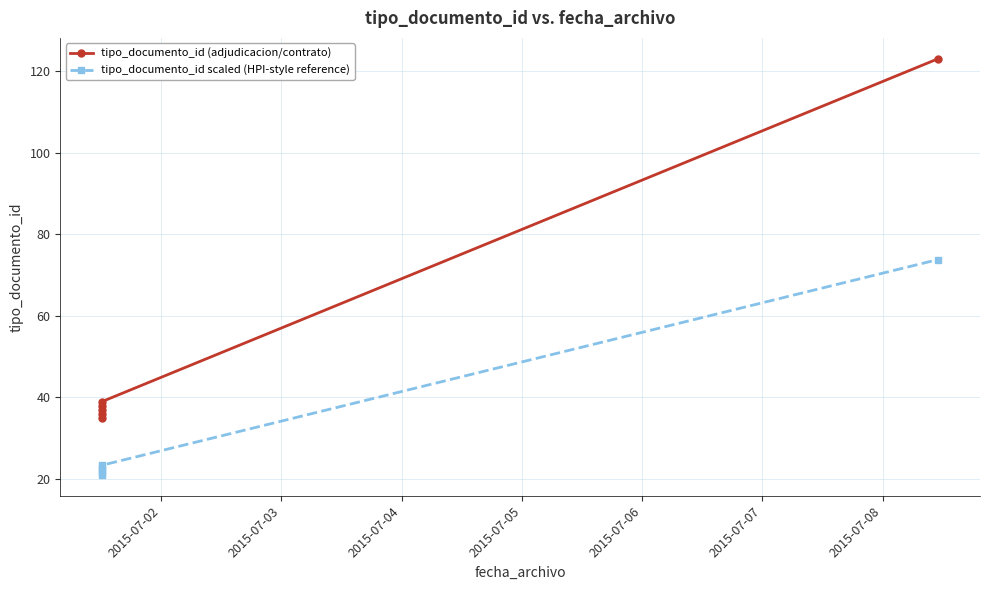

Which series changed the most between 2015-07-03 and 2015-07-06?

tipo_documento_id (adjudicacion/contrato)